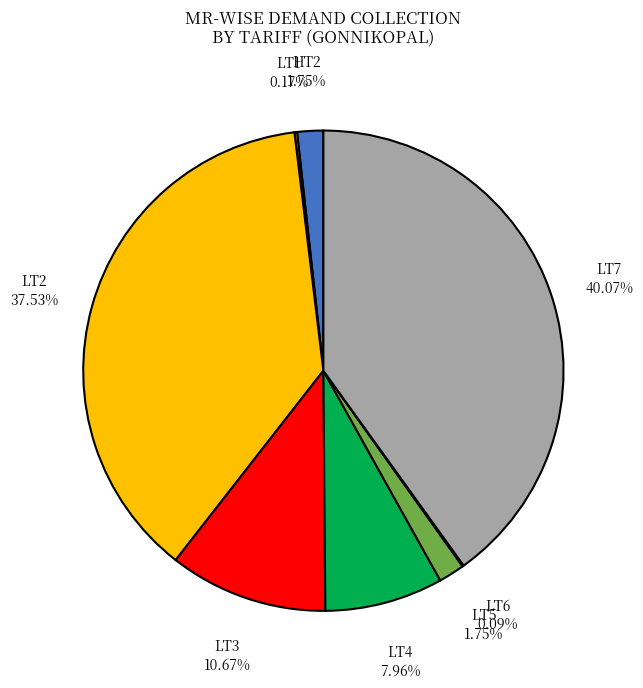

Does HT2 represent more than half of the total?

No